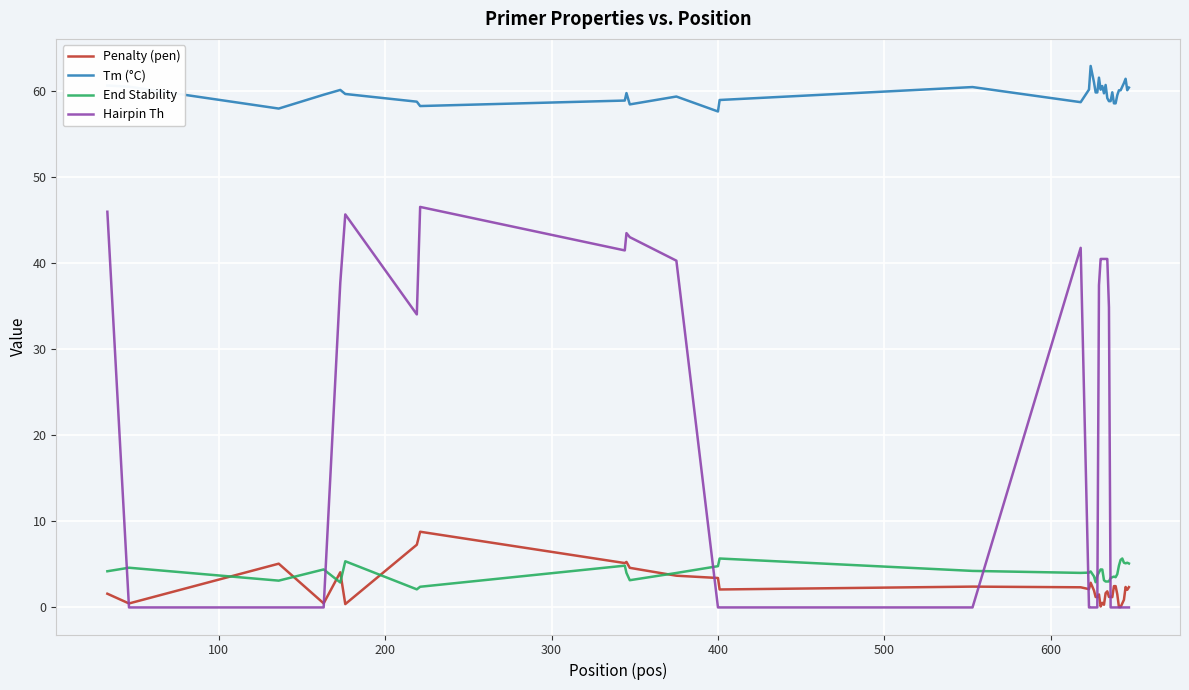

Rank the series by their maximum value, from highest to lowest.

Tm (°C), Hairpin Th, Penalty (pen), End Stability